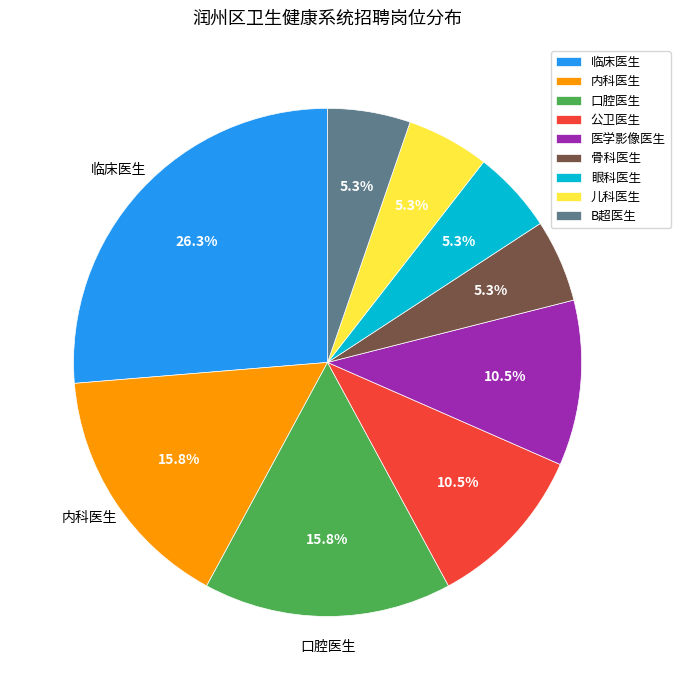

Is there a majority slice in this chart?

No